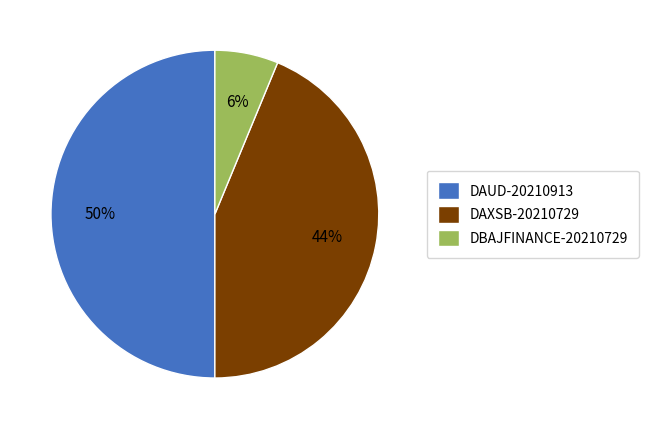

Between DAXSB-20210729 and DBAJFINANCE-20210729, which is larger?

DAXSB-20210729